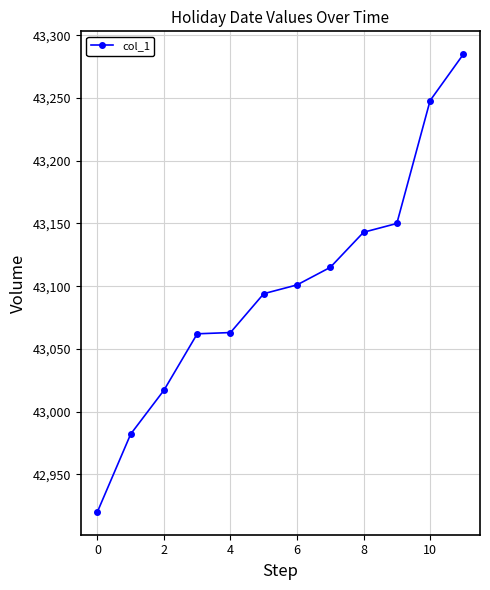

What is the sum of all values?

517180